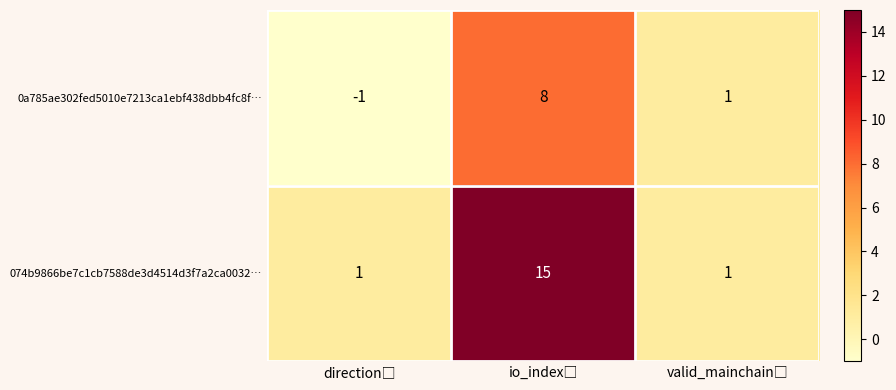

Which series has the widest spread of values?

074b9866be7c1cb7588de3d4514d3f7a2ca0032…